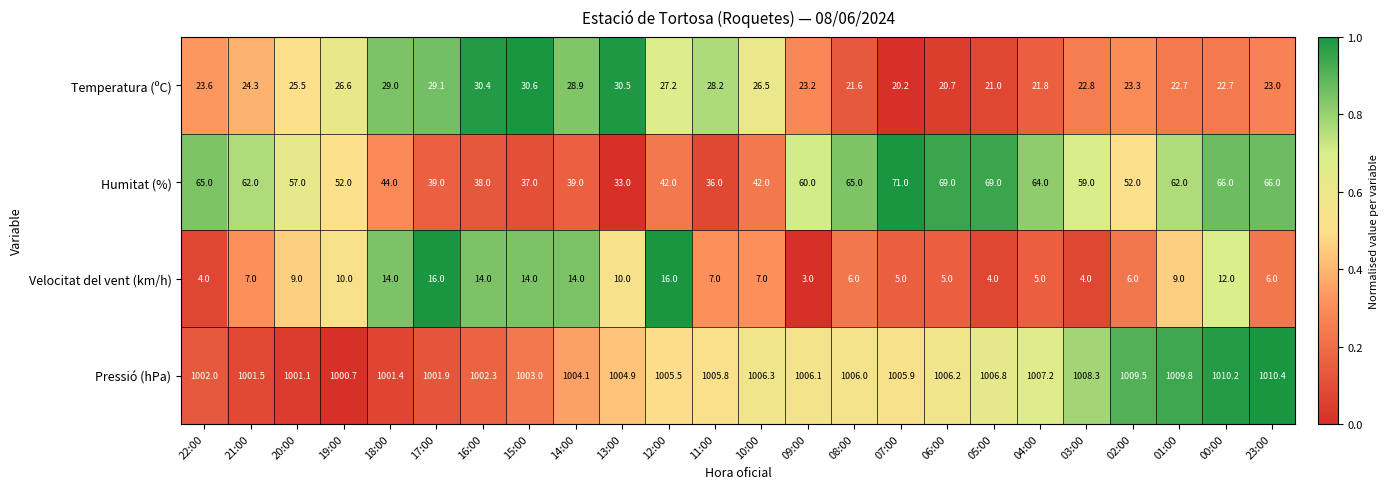

Which series has the largest range (max minus min)?

Humitat (%)